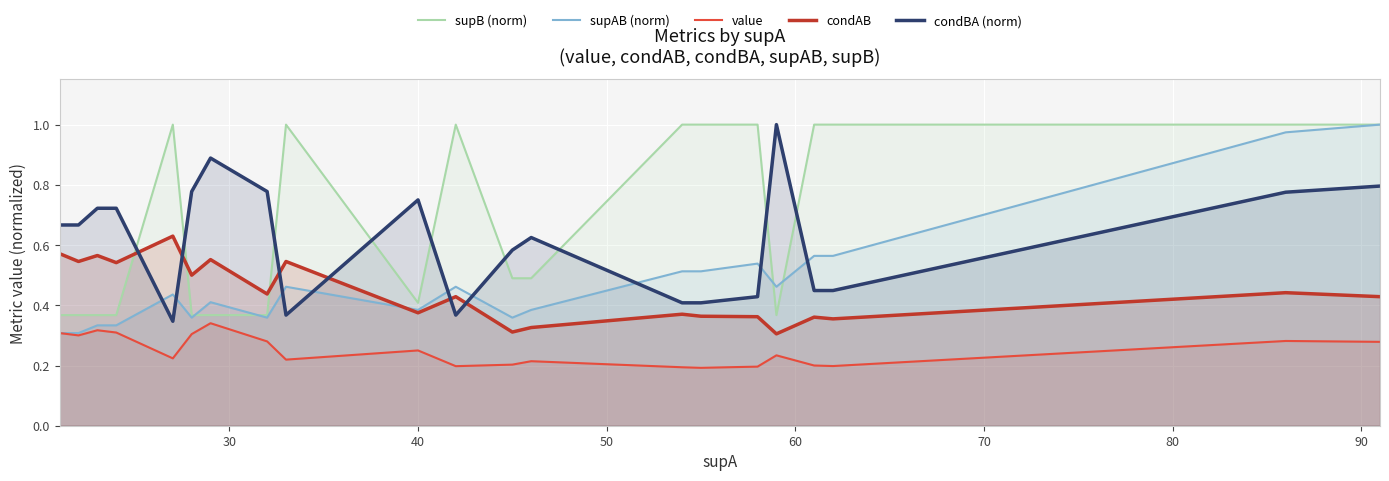

Which series ends up on top after the final intersection of condBA (norm) and supAB (norm)?

supAB (norm)